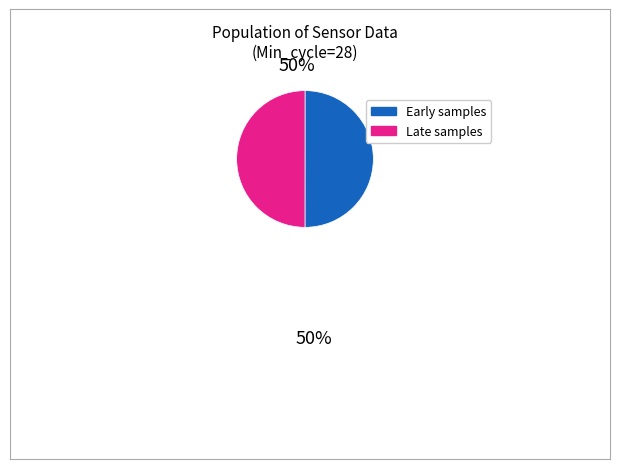

Do Late samples and Early samples together represent more than half of the pie?

Yes